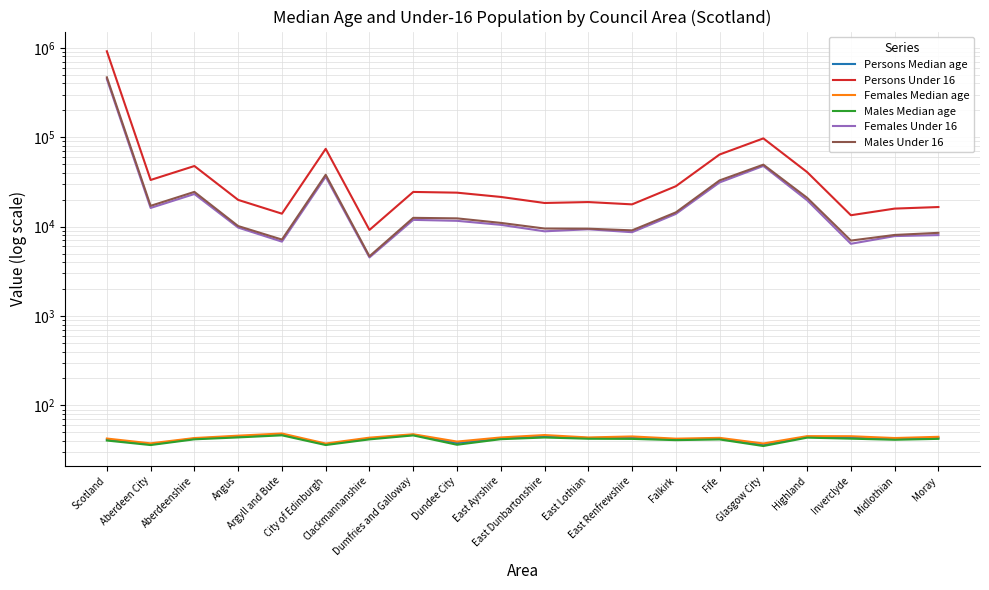

At which category does the chart reach its peak across all series?

Scotland